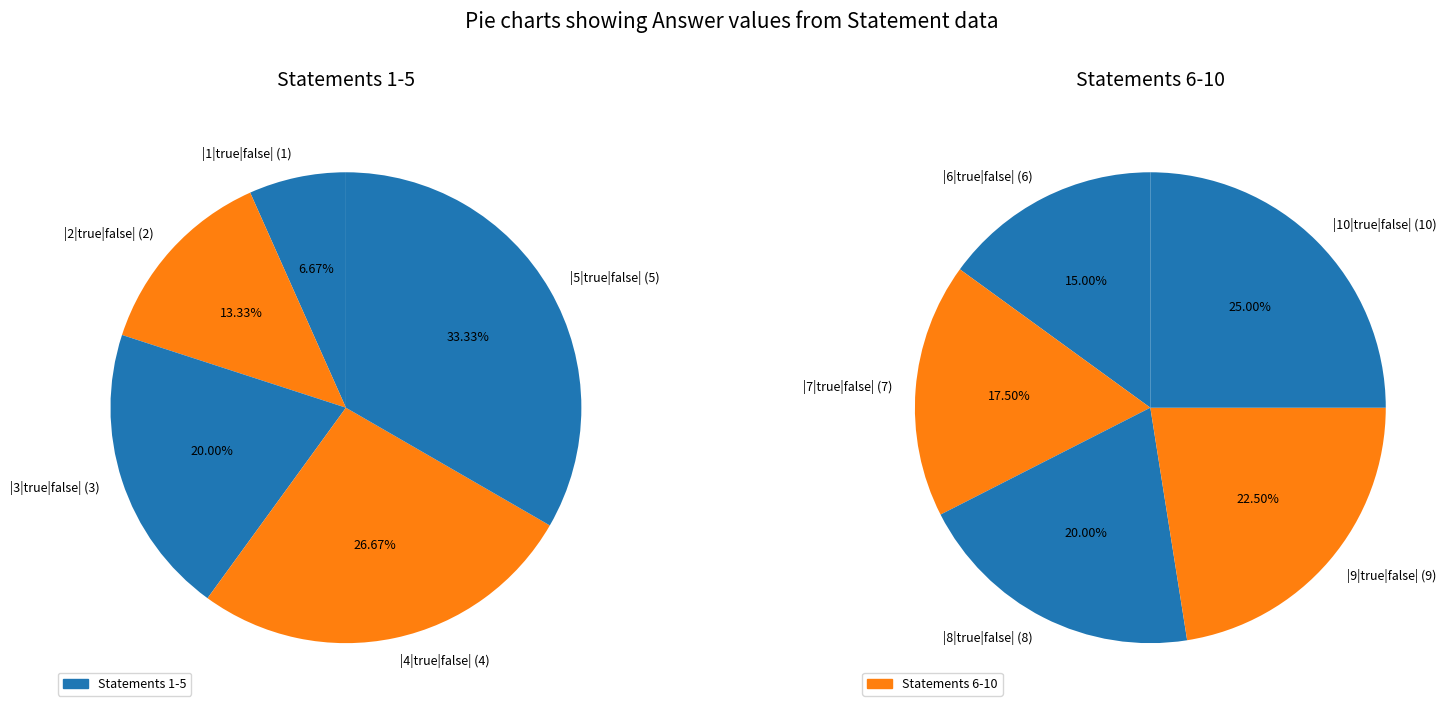

Count the number of slices in the pie.

5